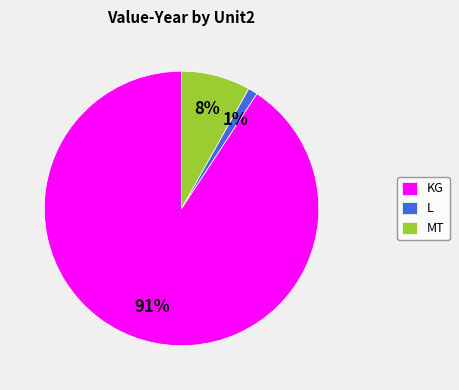

How many segments does this pie chart have?

3